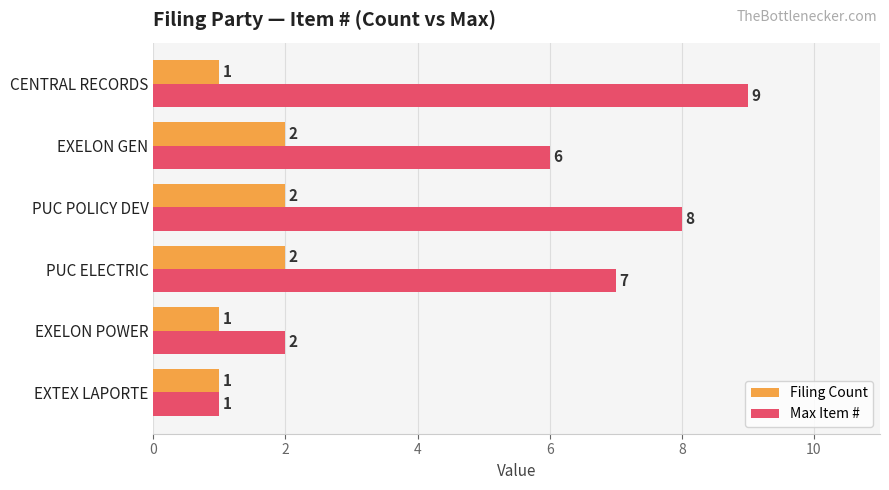

The Filing Count series shows 0 at EXELON POWER. True or false?

False